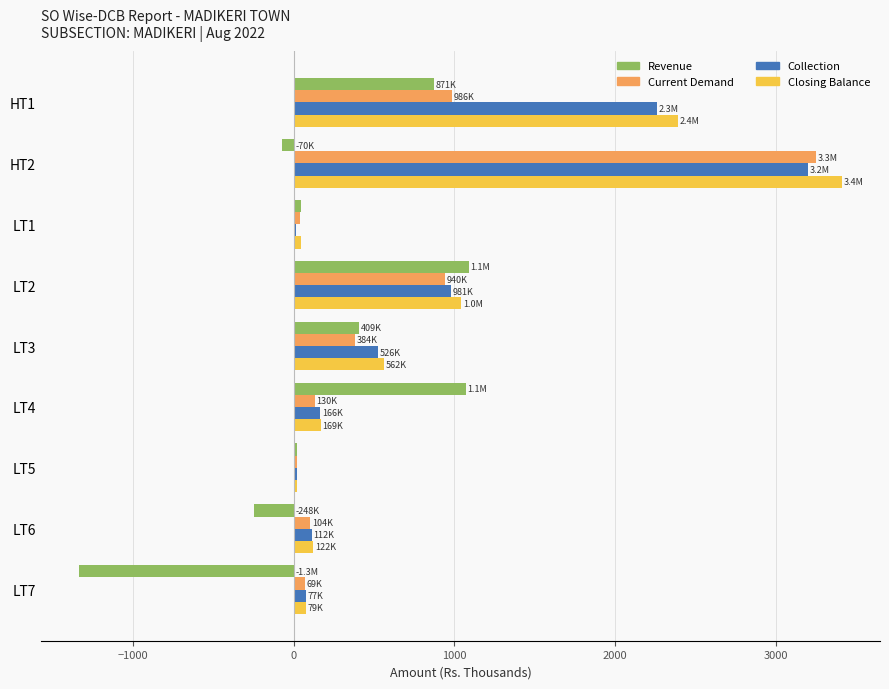

Which series changed the most between HT2 and LT5?

Closing Balance